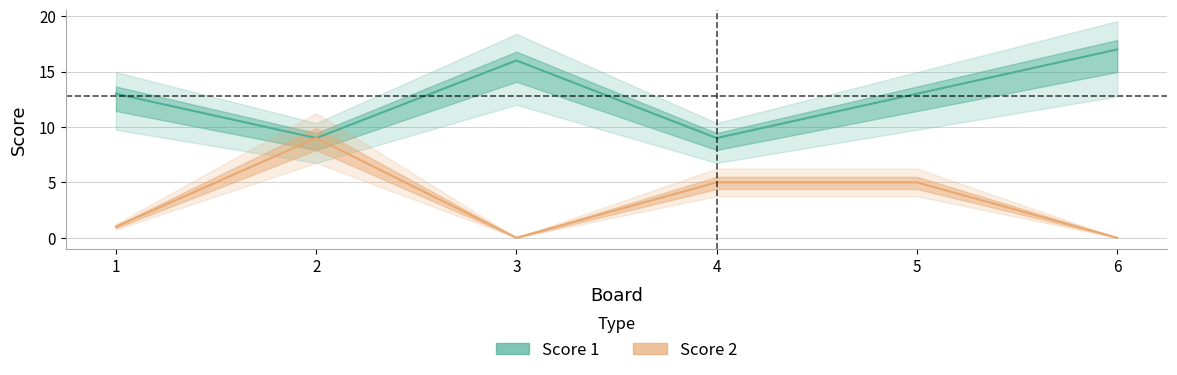

How many values in the Score 2 series are below 5?

3